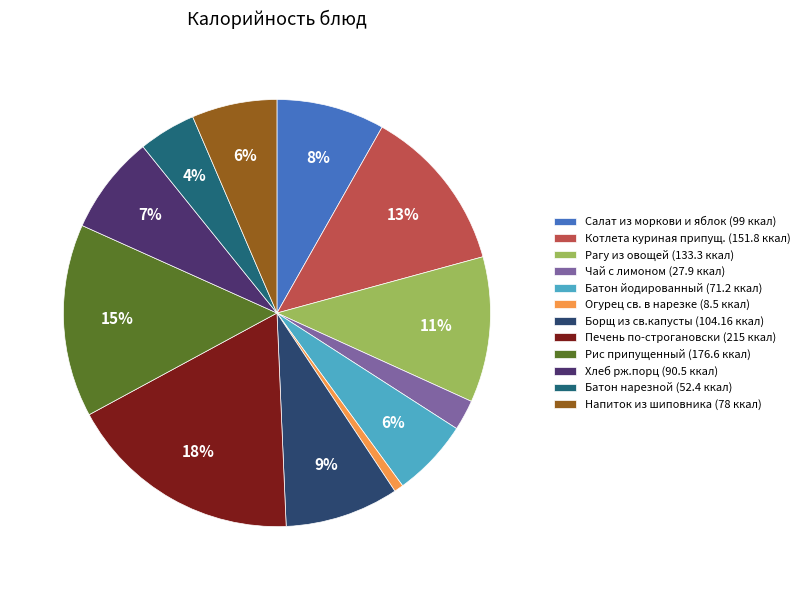

To the nearest percent, what is the combined percentage of Салат из моркови и яблок and Борщ из св.капусты?

17%